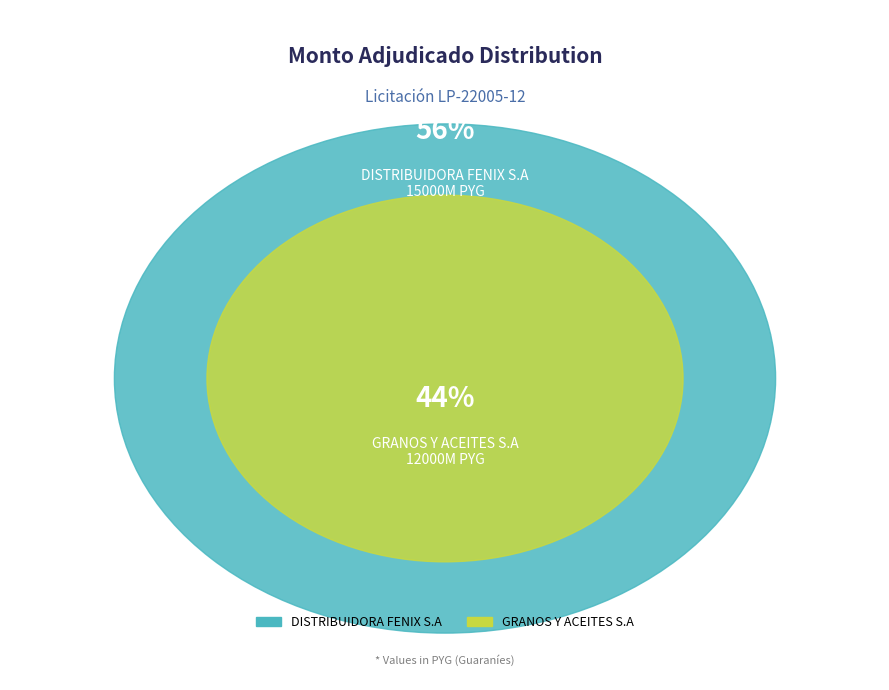

How many slices are in this pie chart?

2